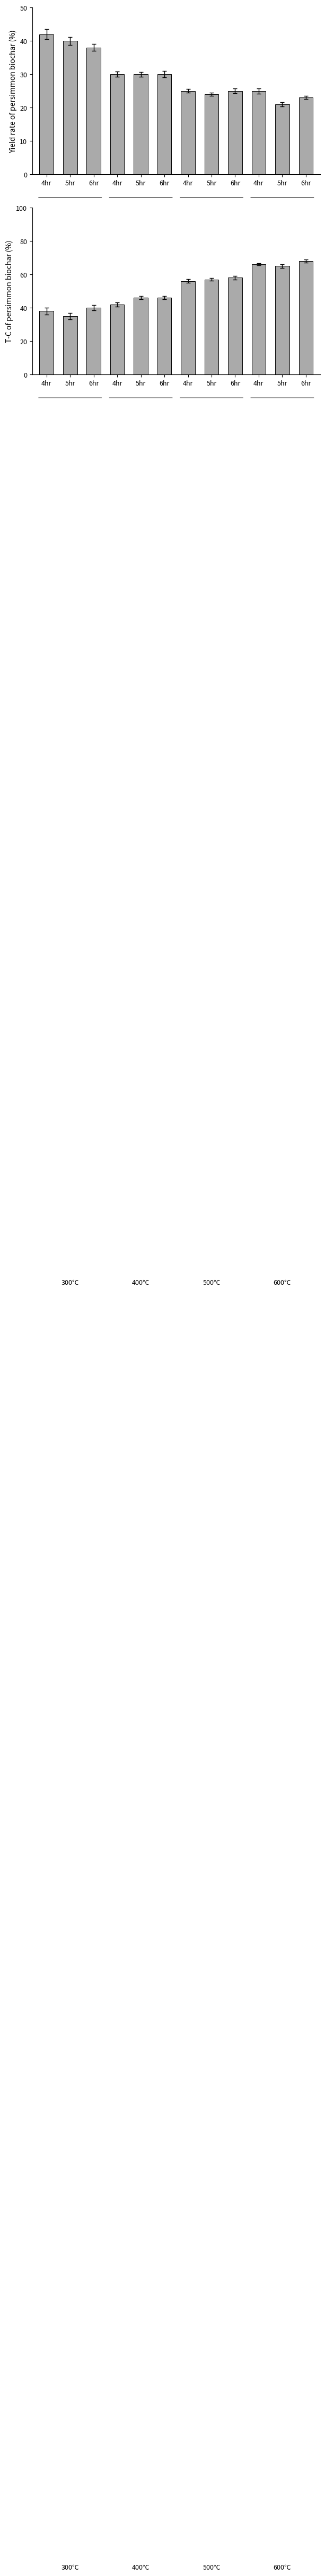

Where is the data nearest to the value 51?

5hr